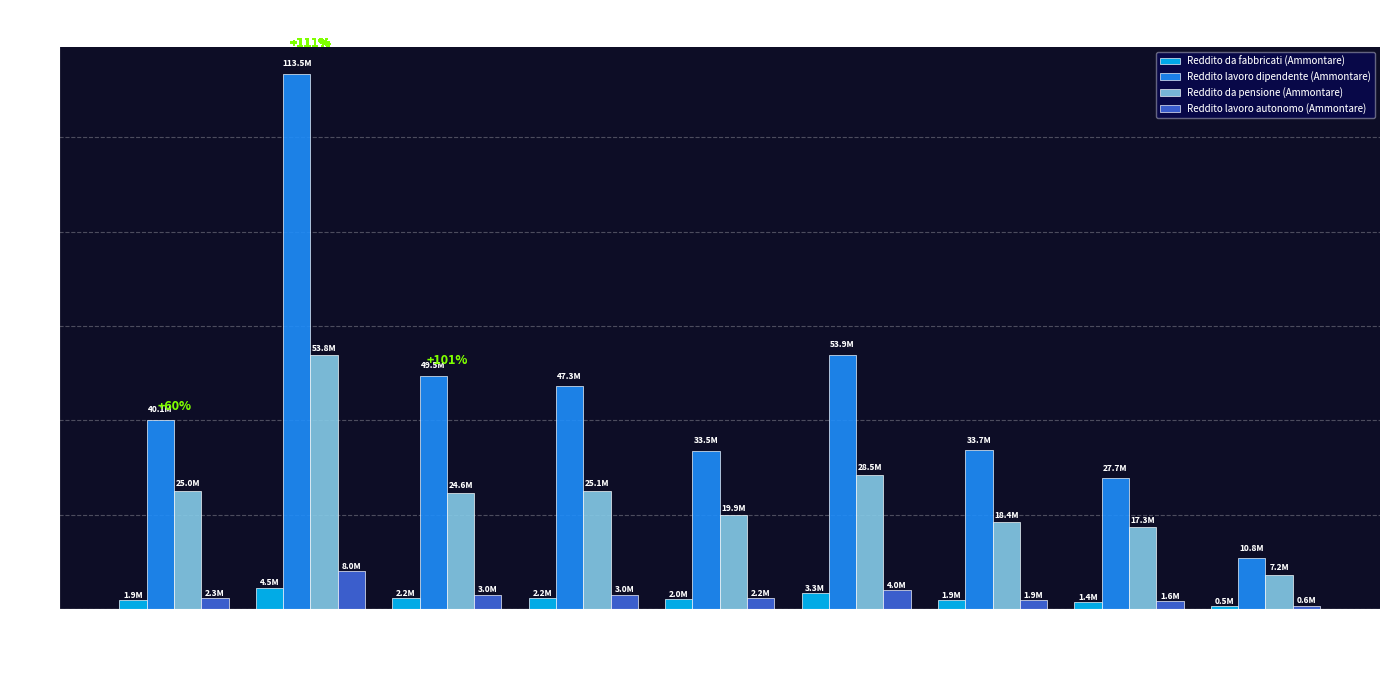

What is the average value of the Reddito da fabbricati (Ammontare) series?

2227502